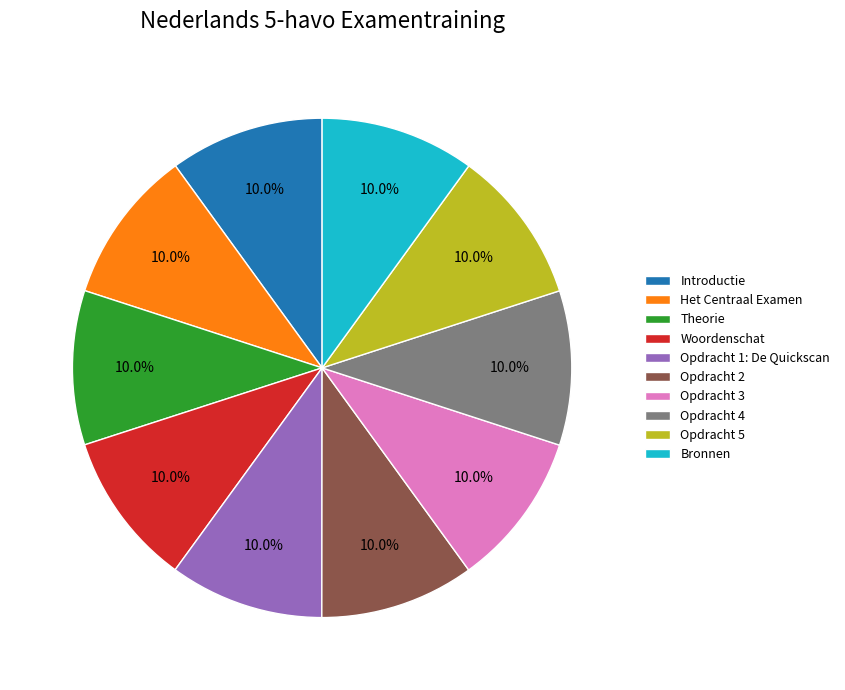

Is Introductie the majority of the pie?

No